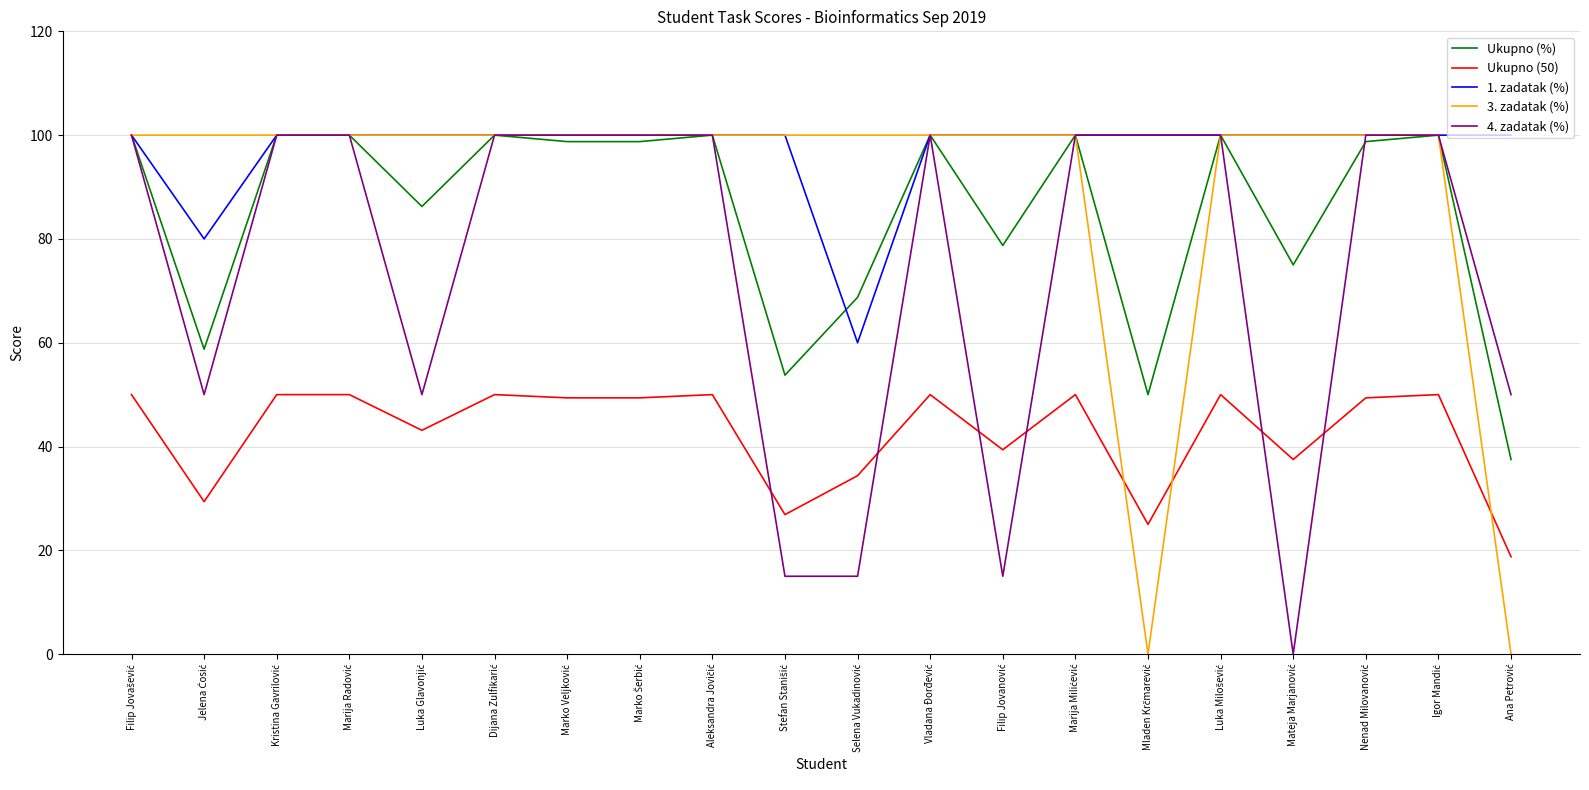

What is the minimum value for Ukupno (%)?

37.5